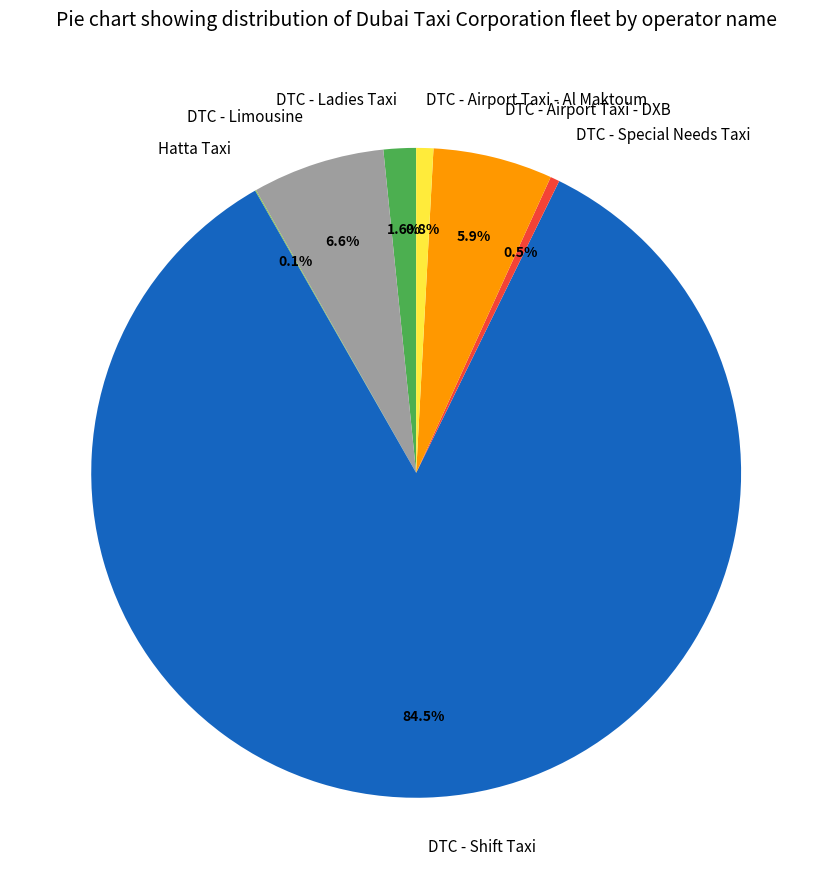

Which slice represents more than half of the pie?

DTC - Shift Taxi